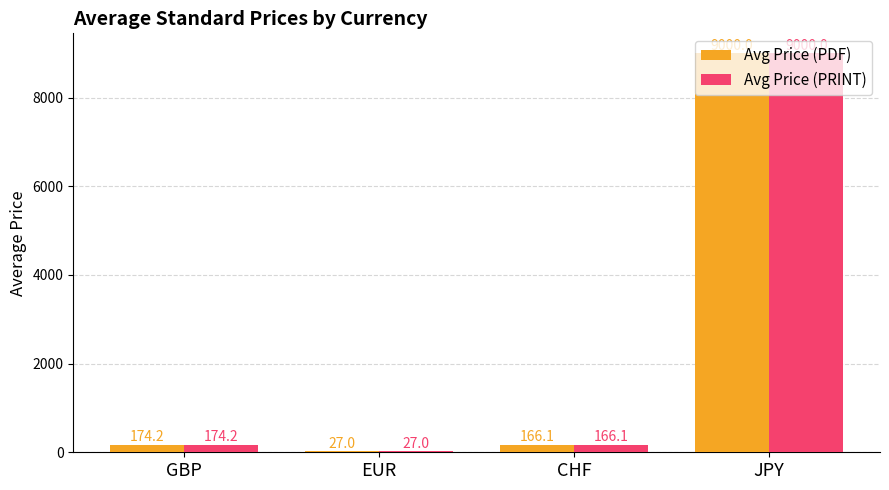

What is the total value across all series at JPY?

18000.0